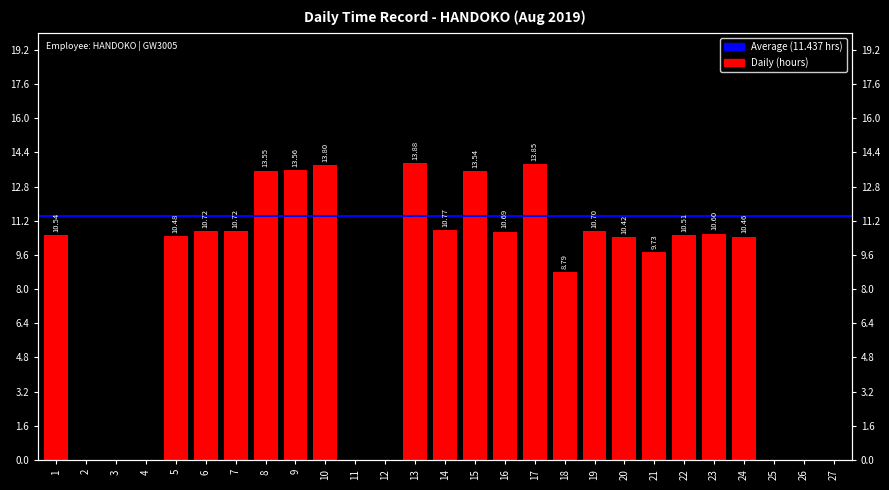

At which label is the value closest to 6?

18